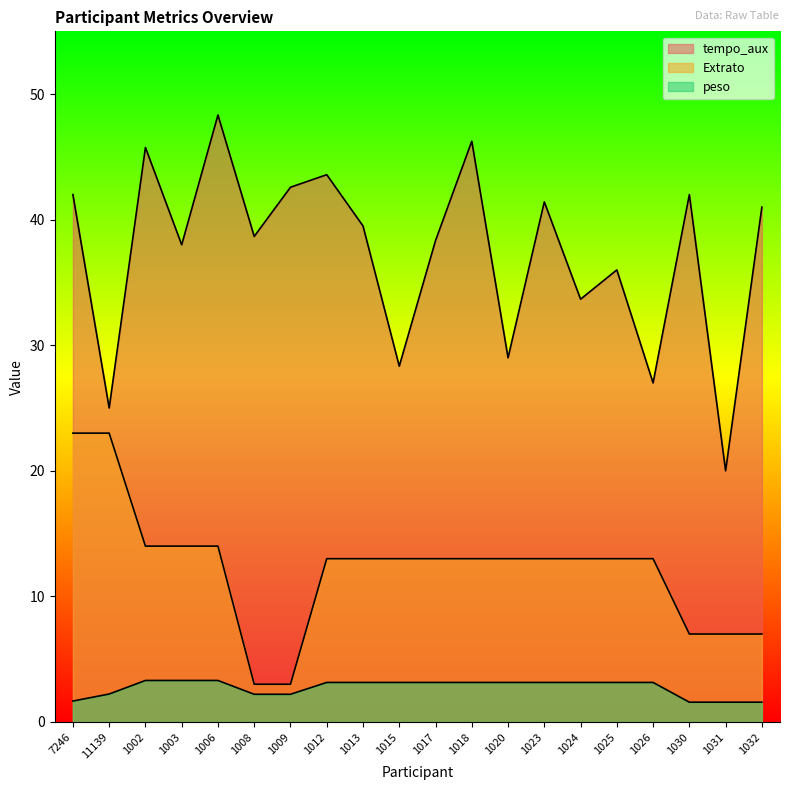

What is the minimum value shown in the chart?

1.6